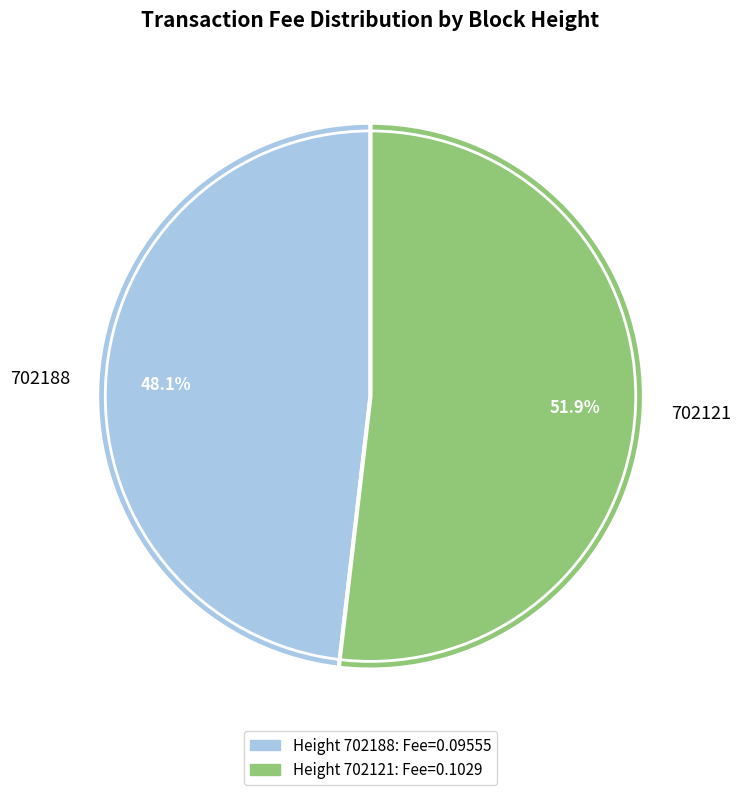

What percentage do 702188 and 702121 together represent?

100.0%